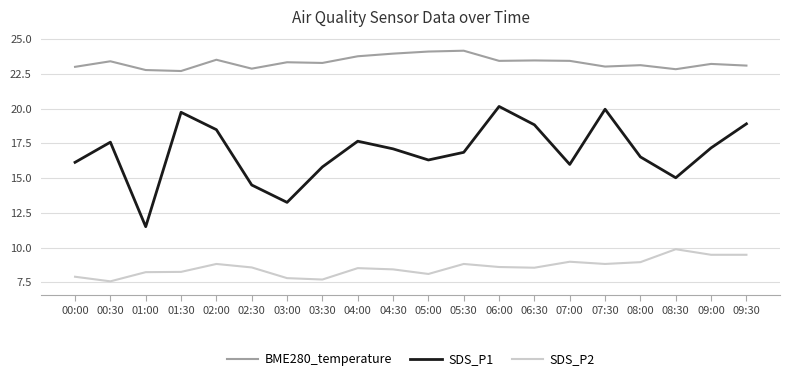

What is the approximate value of BME280_temperature at 09:00?

23.2